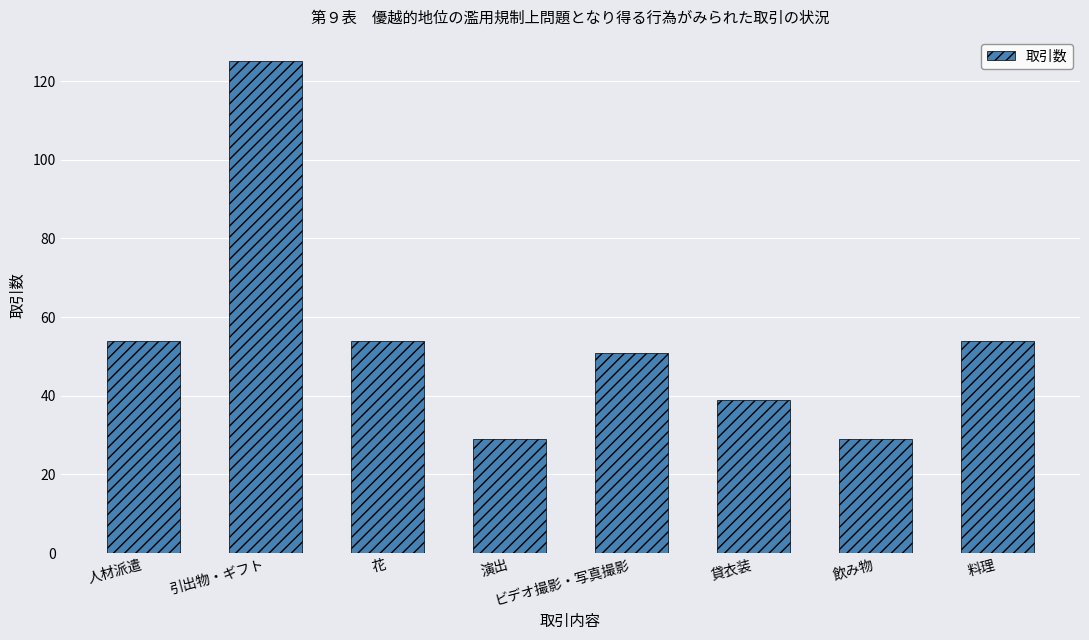

What is the label of the 8th bar from the left?

料理